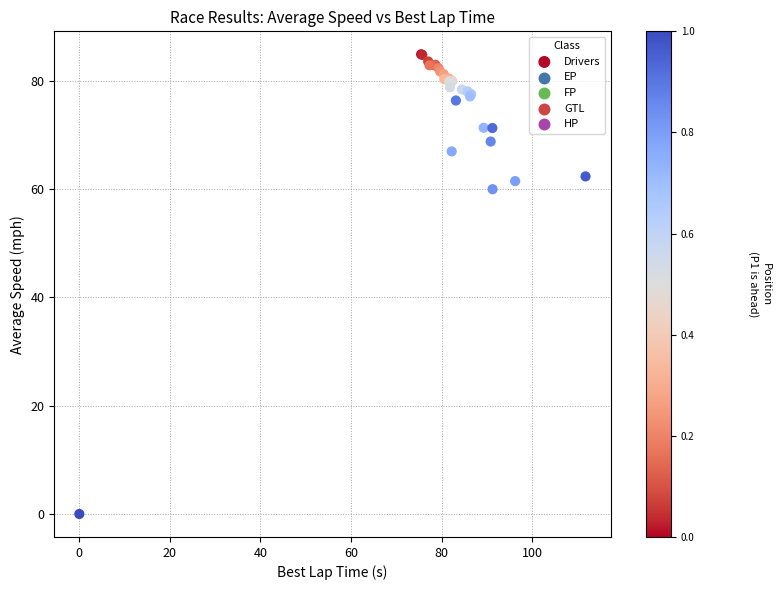

What Y value in the scatter plot is closest to 42?

59.9